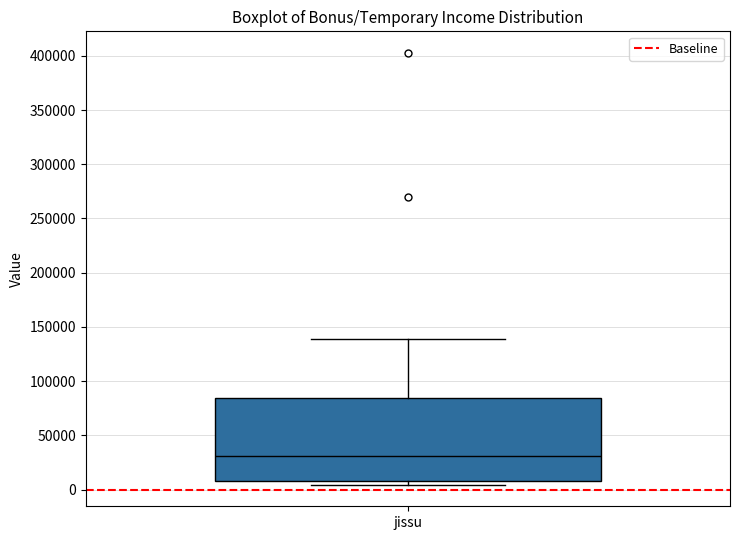

Where is the lower edge of the box for jissu on the y-axis? The values are not printed on the chart, so give them approximately, as read against the axis.

10000